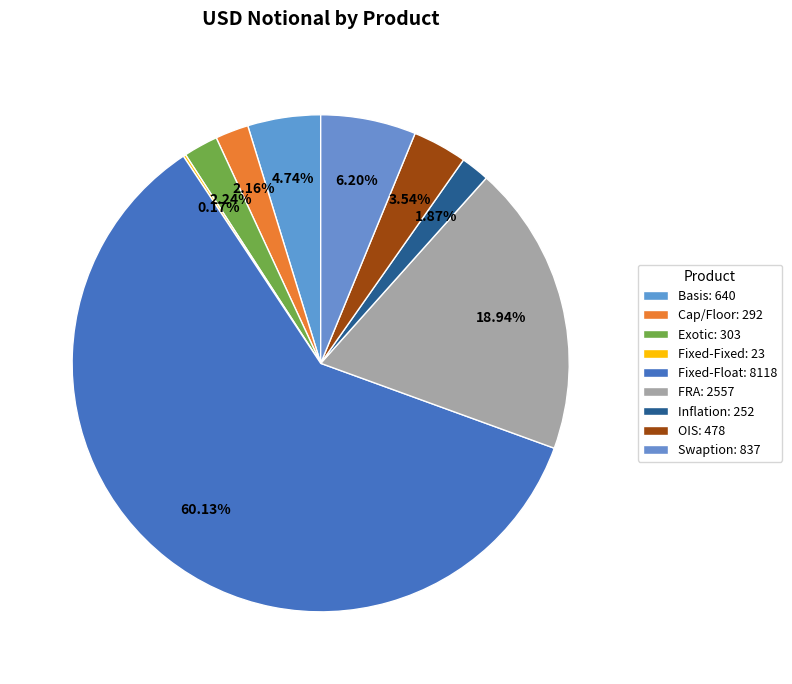

How many slices are in this pie chart?

9